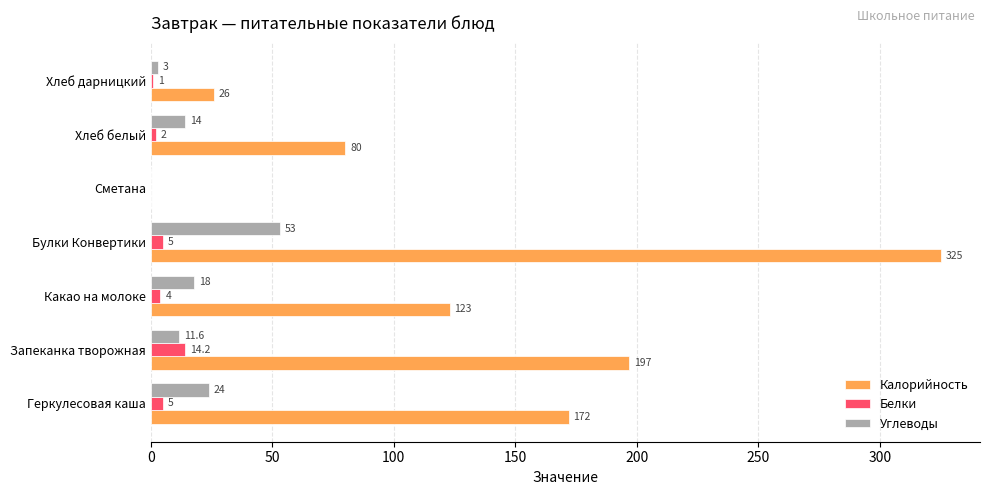

What is the maximum value shown in the chart?

325.0